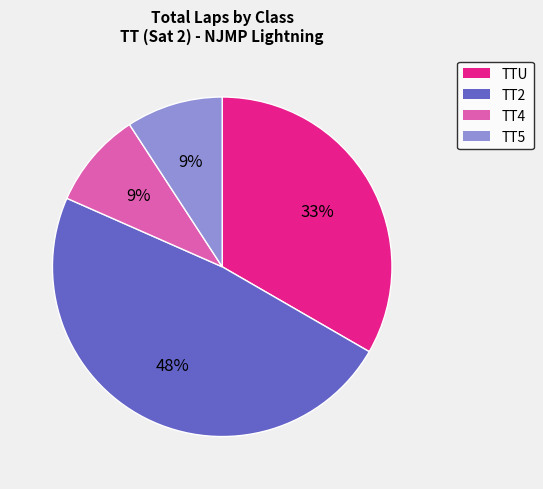

To the nearest percent, what is the difference between the largest and smallest slice percentages?

39%